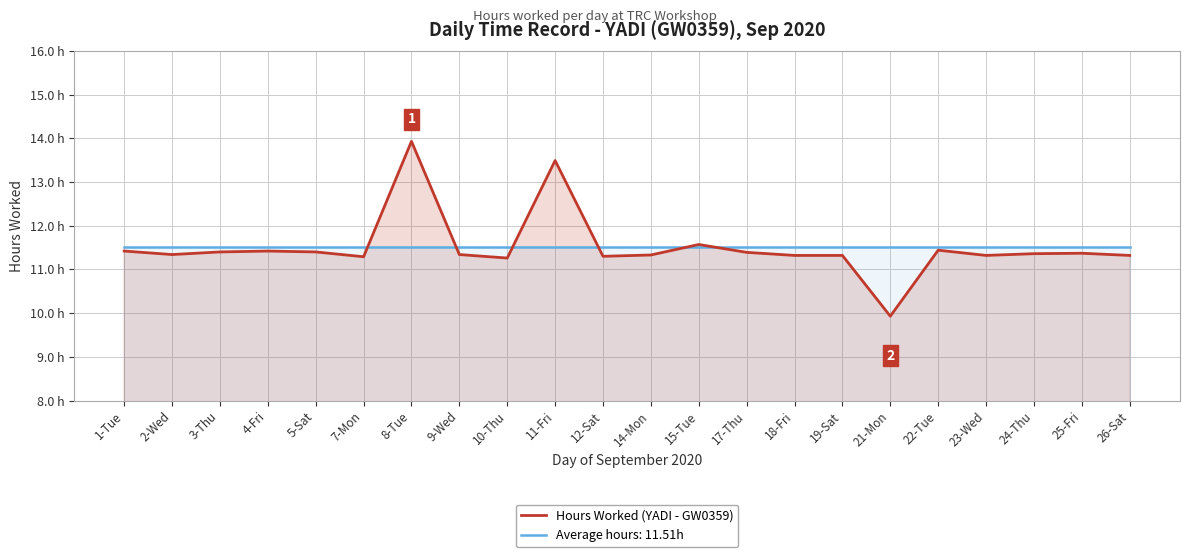

What is the difference between the maximum and minimum values?

4.0